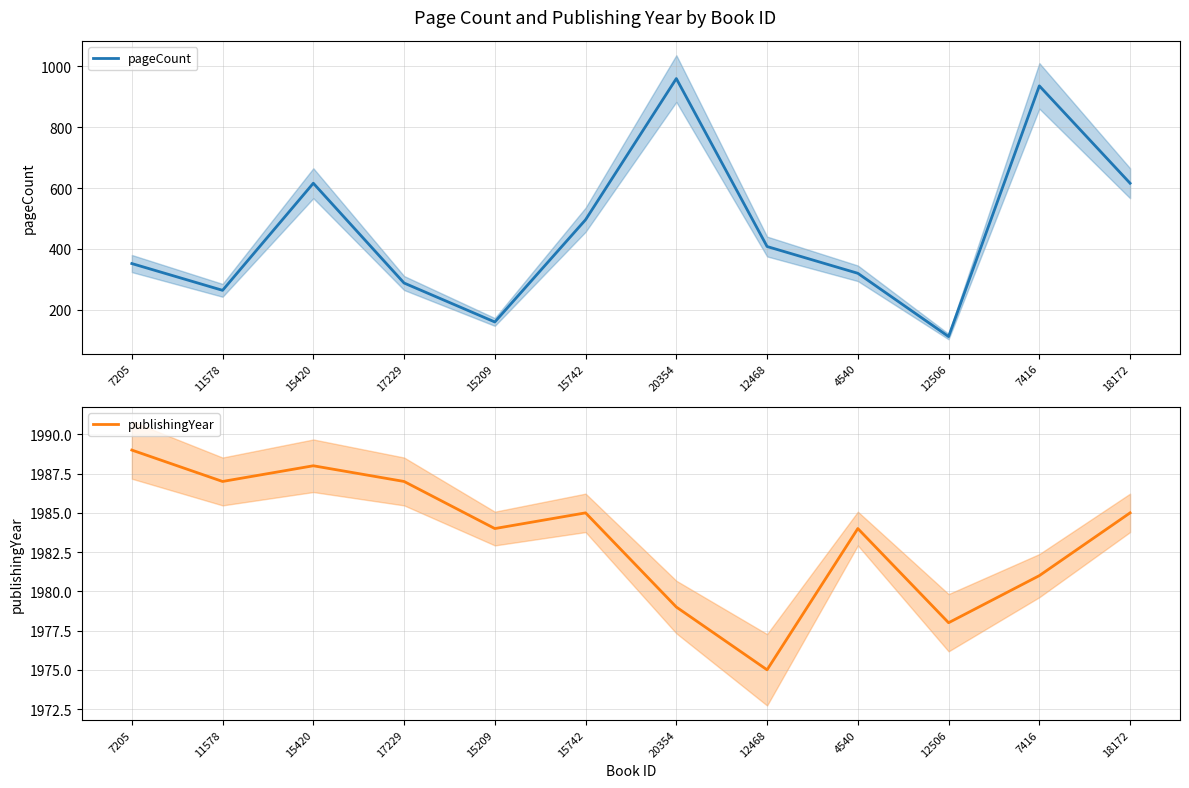

How many lines are shown in the chart?

2